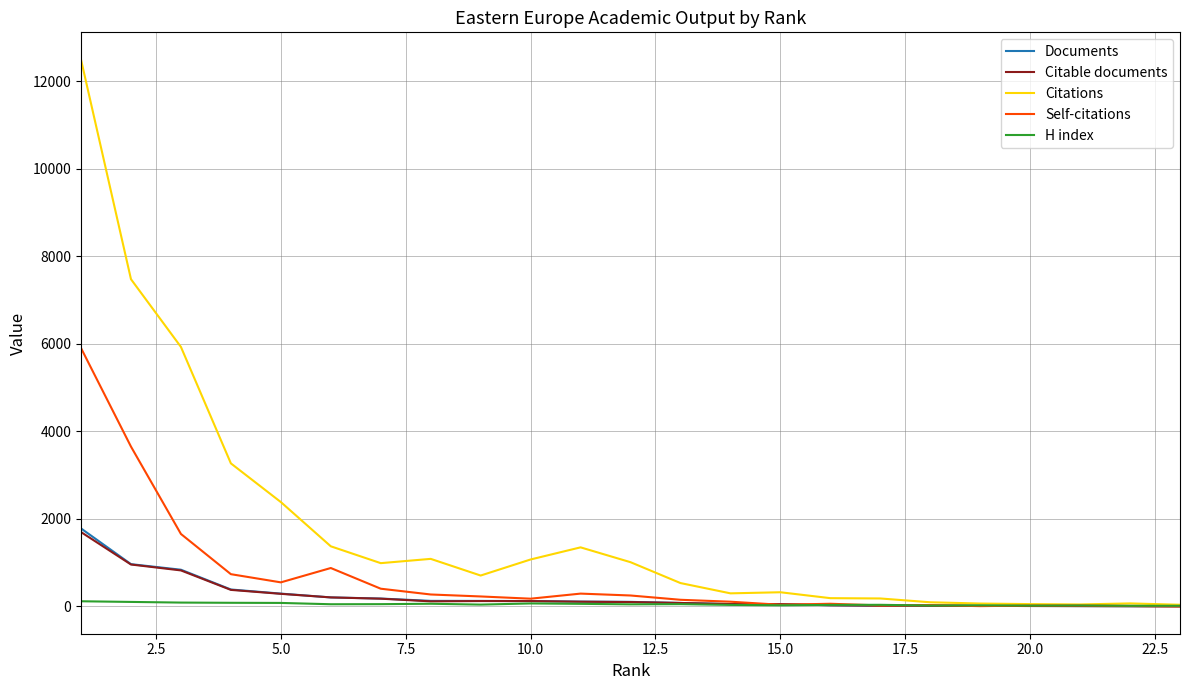

What is the difference between the maximum and minimum values in the Citable documents series?

1697